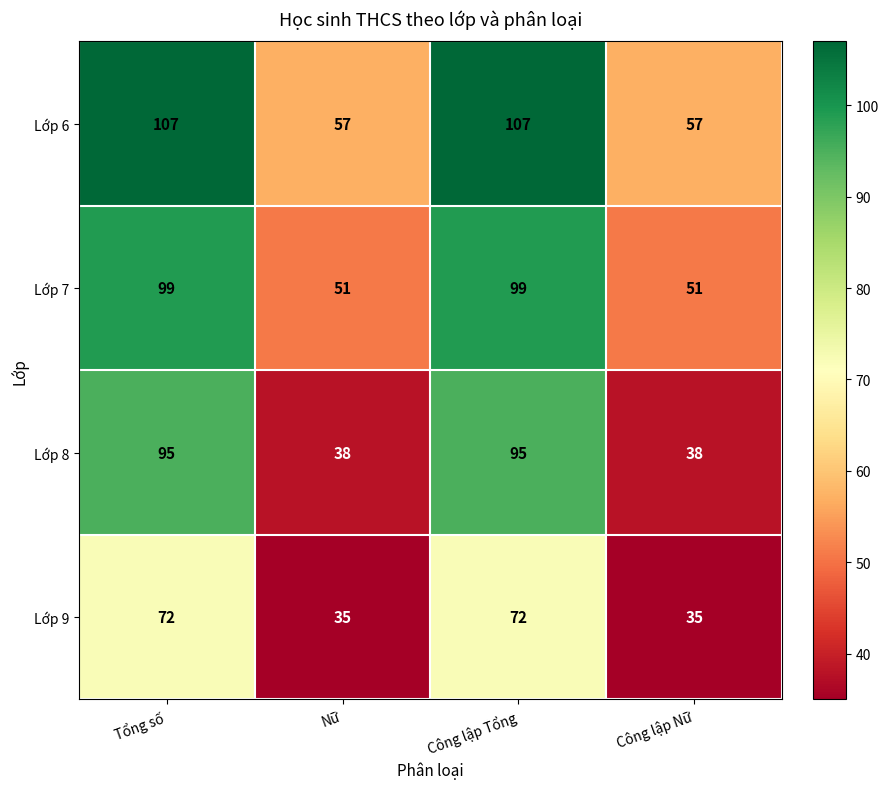

What is the minimum value shown in the chart?

35